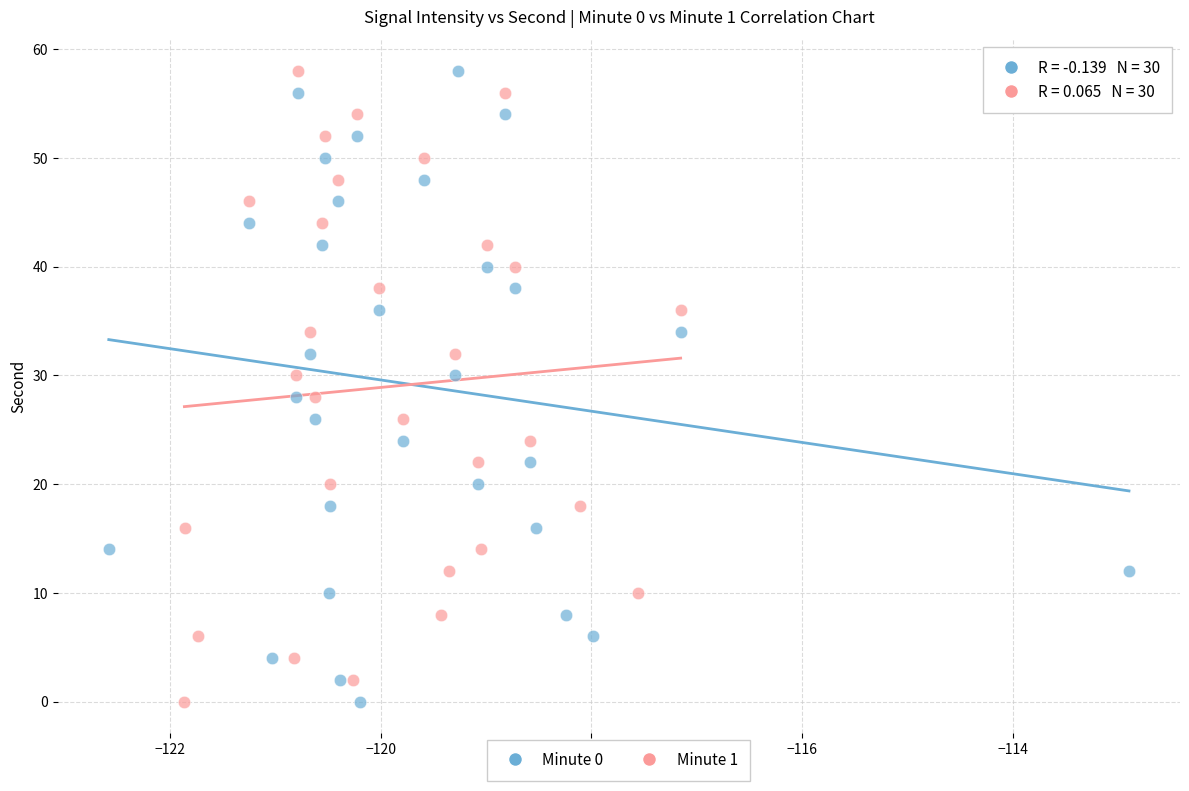

What are all the series names shown in the legend?

Minute 0, Minute 1